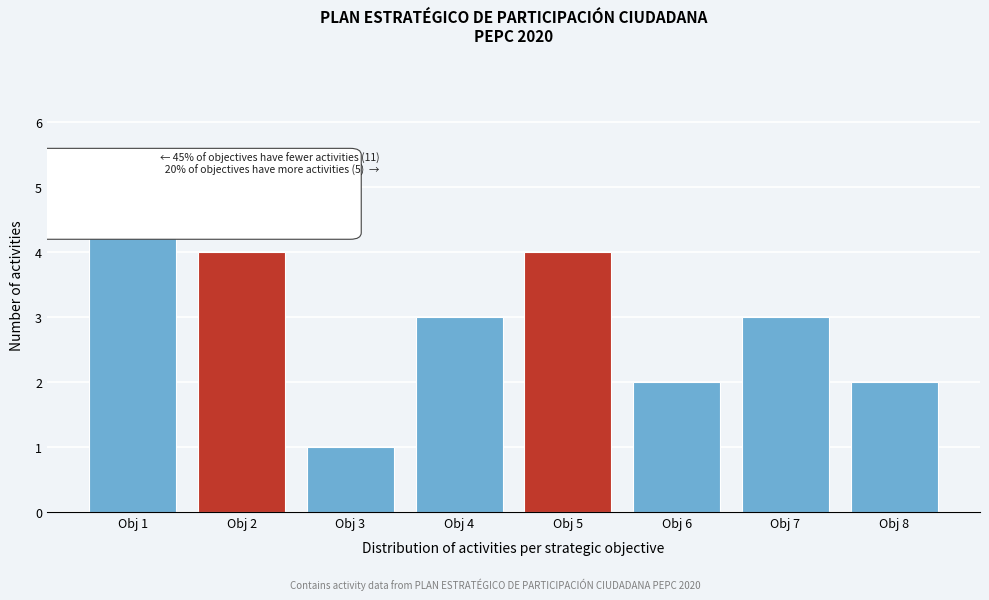

Reading left to right, what are all the values shown in this chart?

Obj 1=5	Obj 2=4	Obj 3=1	Obj 4=3	Obj 5=4	Obj 6=2	Obj 7=3	Obj 8=2